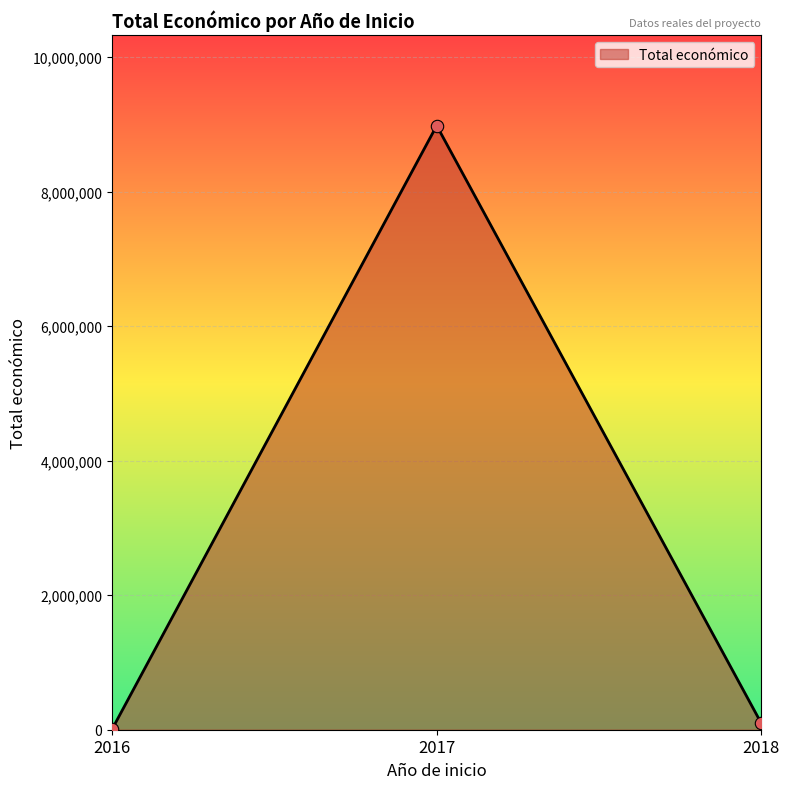

Is it true that the value at 2017 is 8980589?

True